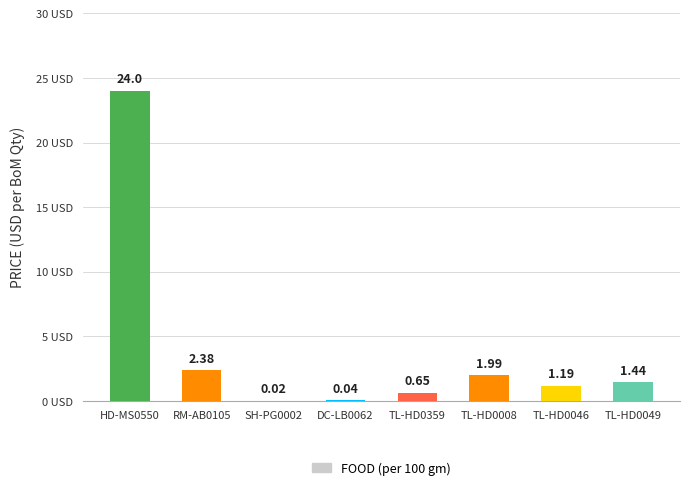

At which label does the data first exceed 1?

HD-MS0550